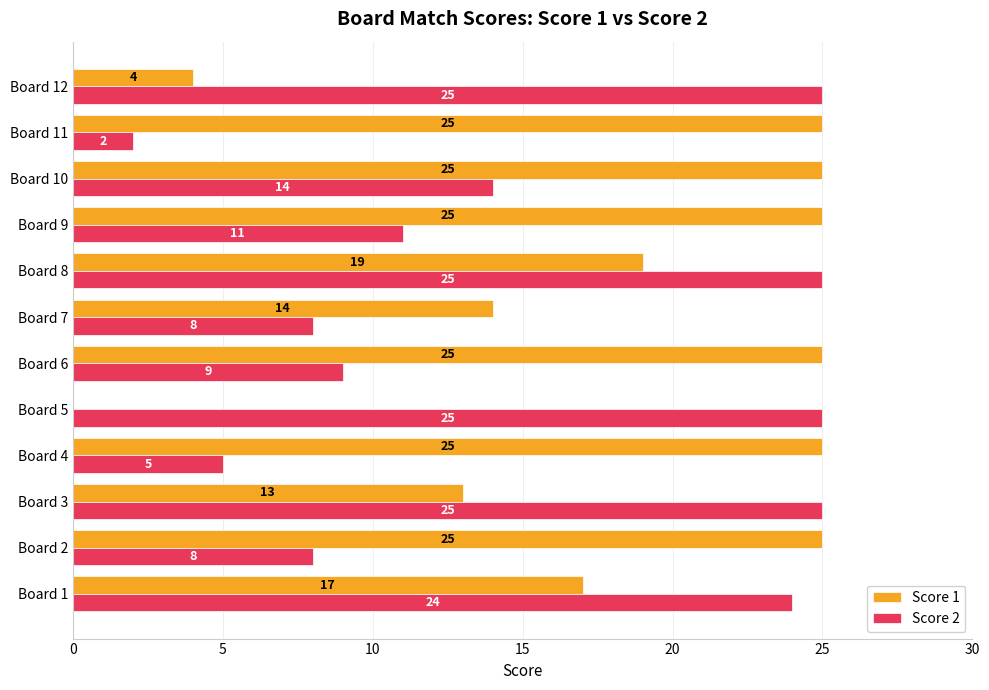

Which series has the largest total across all categories?

Score 1